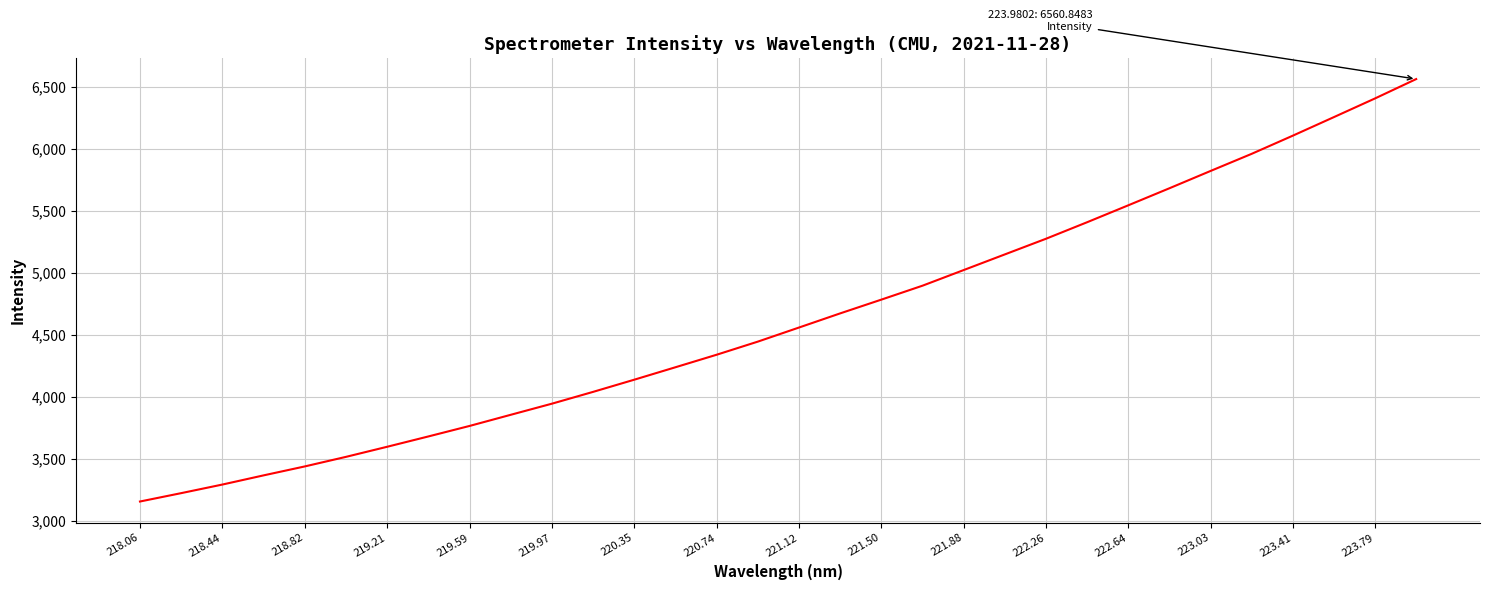

What is the minimum value shown in the chart?

3156.5